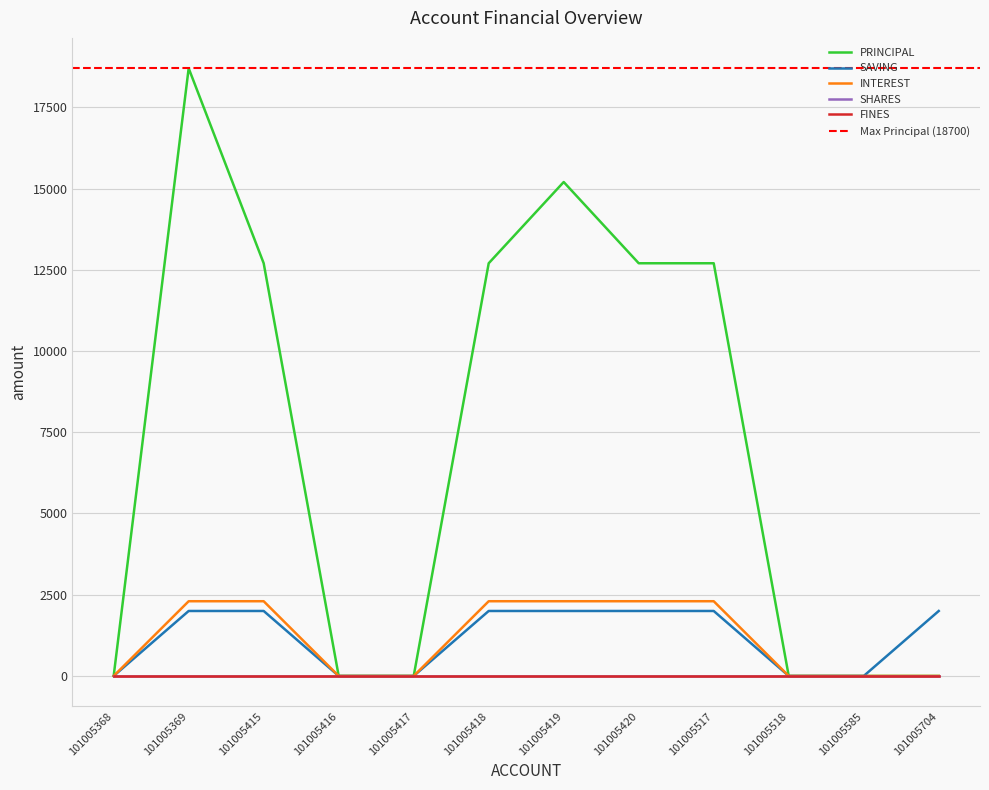

Rank the categories by PRINCIPAL value from lowest to highest.

101005368, 101005416, 101005417, 101005518, 101005585, 101005704, 101005415, 101005418, 101005420, 101005517, 101005419, 101005369